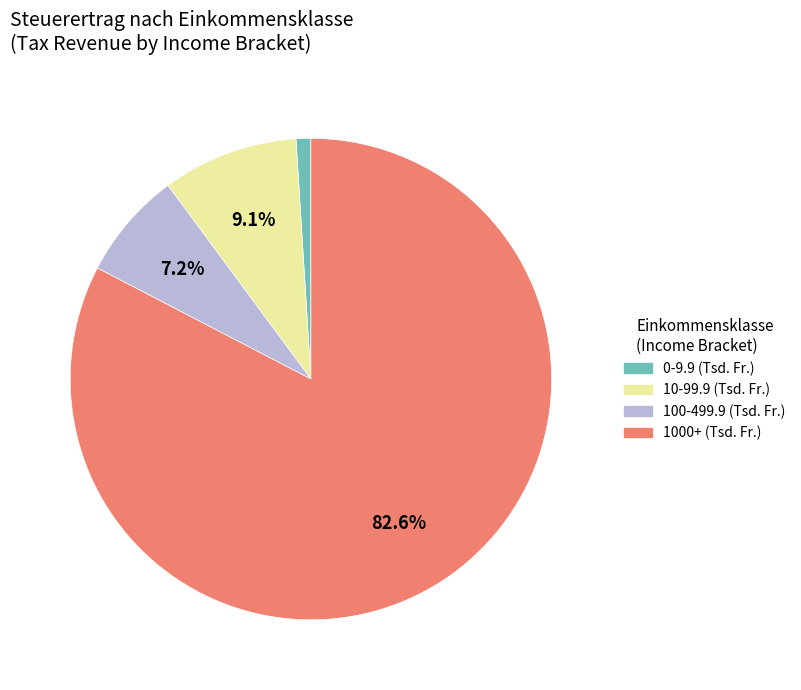

How many segments does this pie chart have?

4